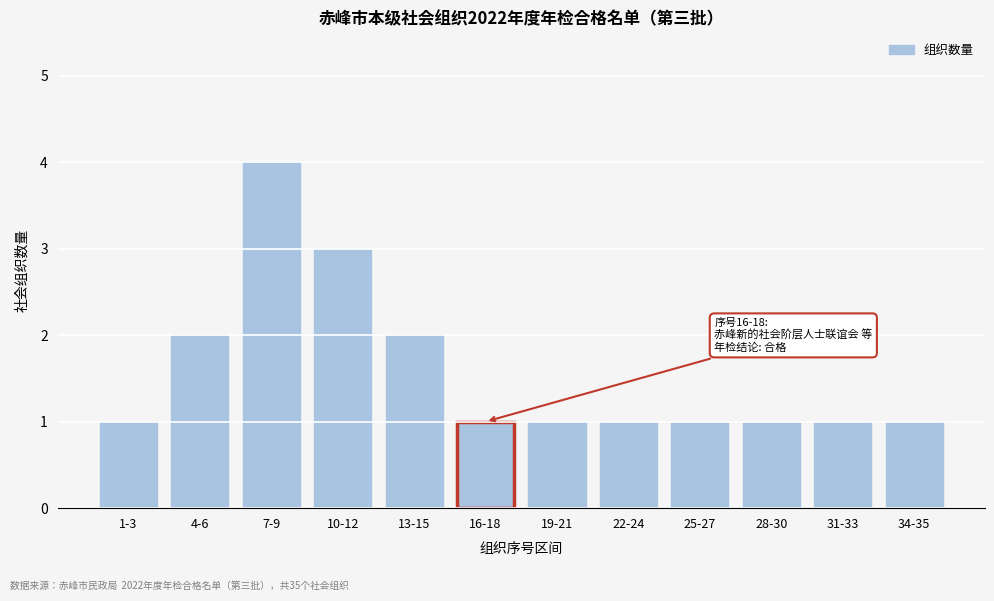

Reading right to left, what are all the values shown in this chart?

34-35=1	31-33=1	28-30=1	25-27=1	22-24=1	19-21=1	16-18=1	13-15=2	10-12=3	7-9=4	4-6=2	1-3=1